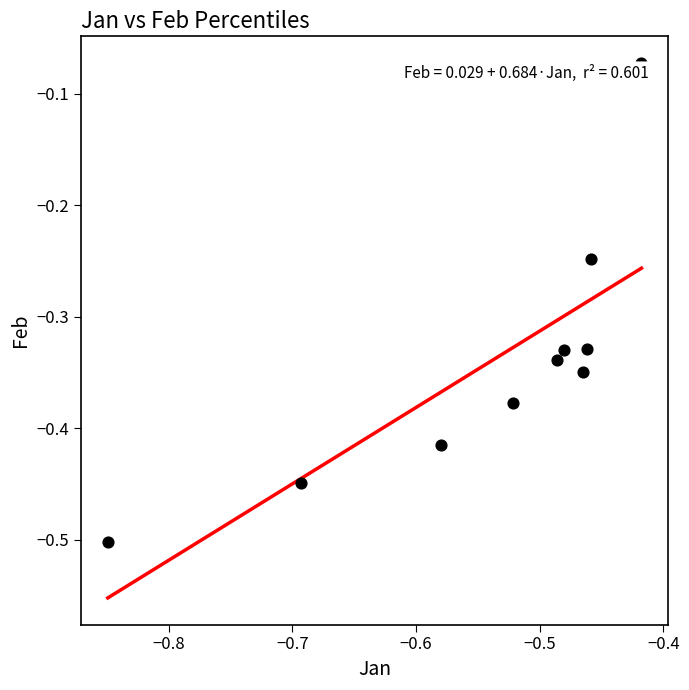

What is the average X value?

-0.5